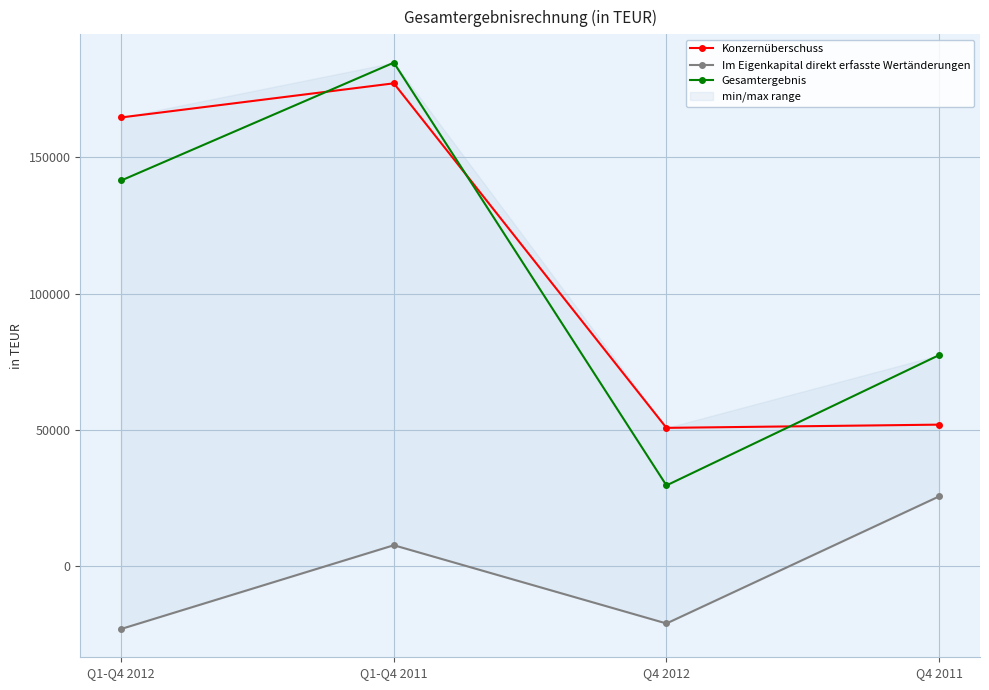

Reading left to right, list all the values displayed in this chart.

Konzernüberschuss: 164677	177209	50692	51876
Im Eigenkapital direkt erfasste Wertänderungen: -23151	7592	-21133	25532
Gesamtergebnis: 141526	184801	29559	77408